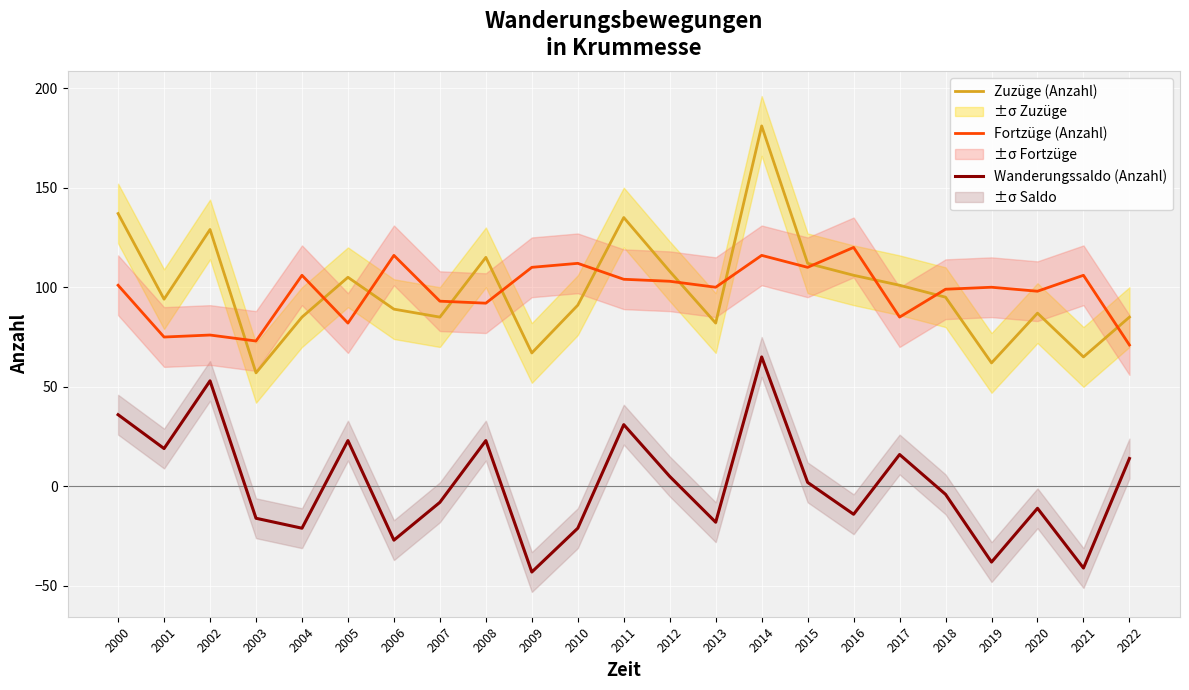

True or false: Zuzüge (Anzahl) and Wanderungssaldo (Anzahl) intersect in this chart.

False